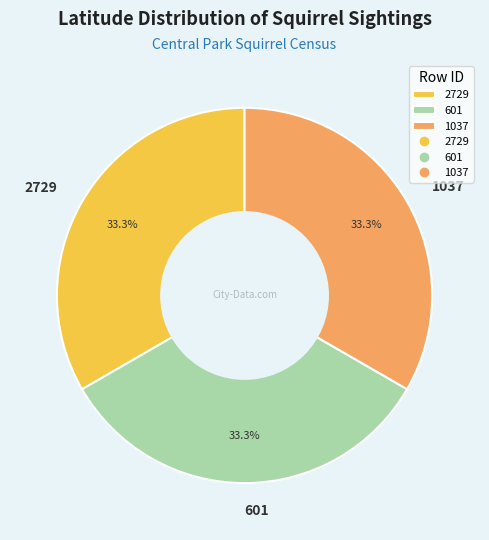

Does 601 represent more than half of the total?

No